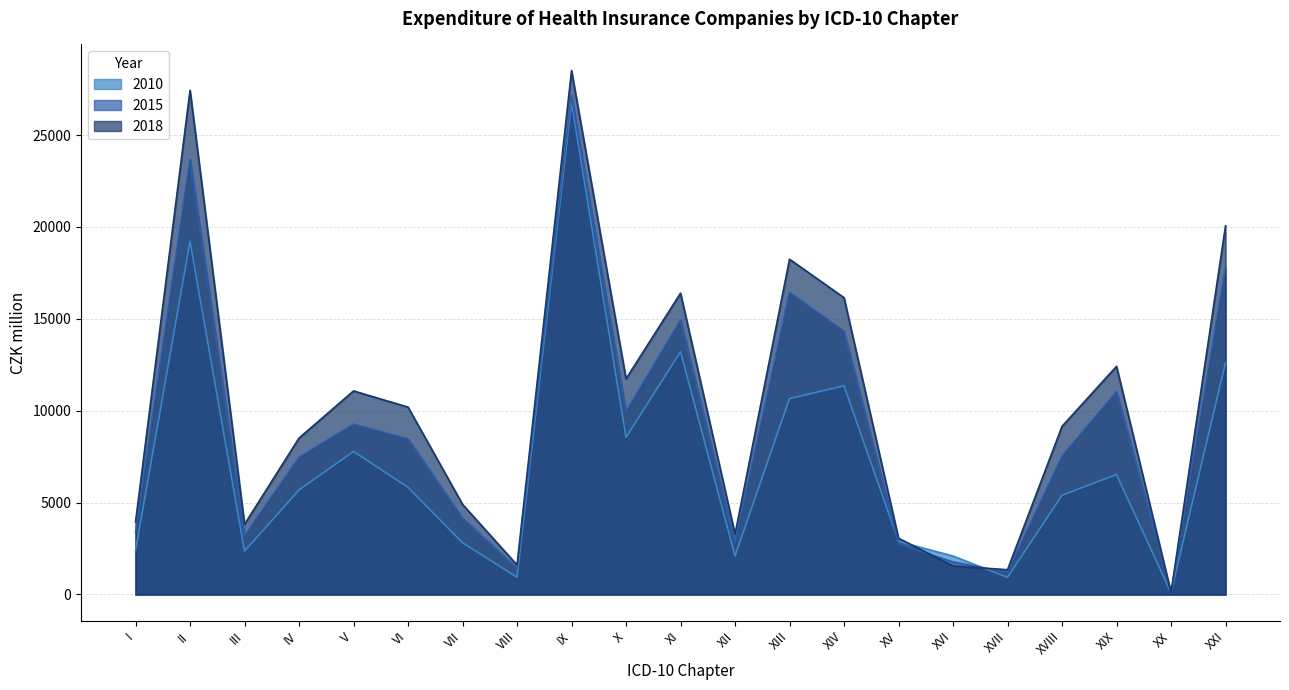

Which series has the largest total across all categories?

2018